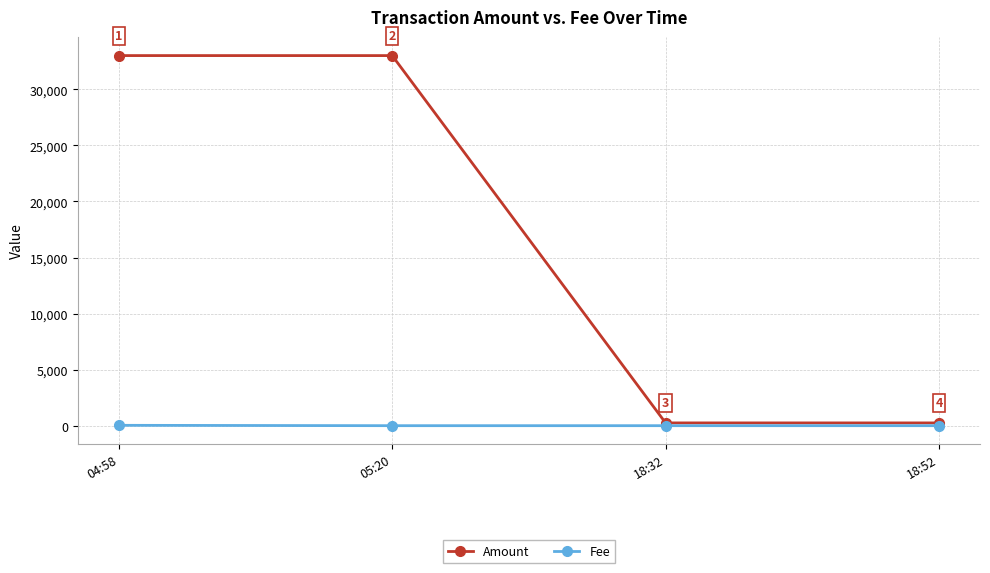

Reading right to left, transcribe all the data shown in this chart.

Amount: 18:52=248	18:32=249	05:20=33009	04:58=33010
Fee: 18:52=1	18:32=1	05:20=1	04:58=33